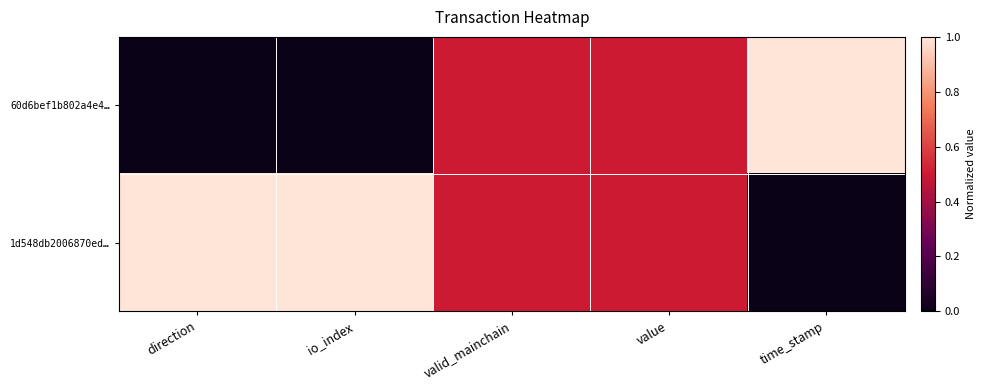

Which category has the lowest value across all series?

direction